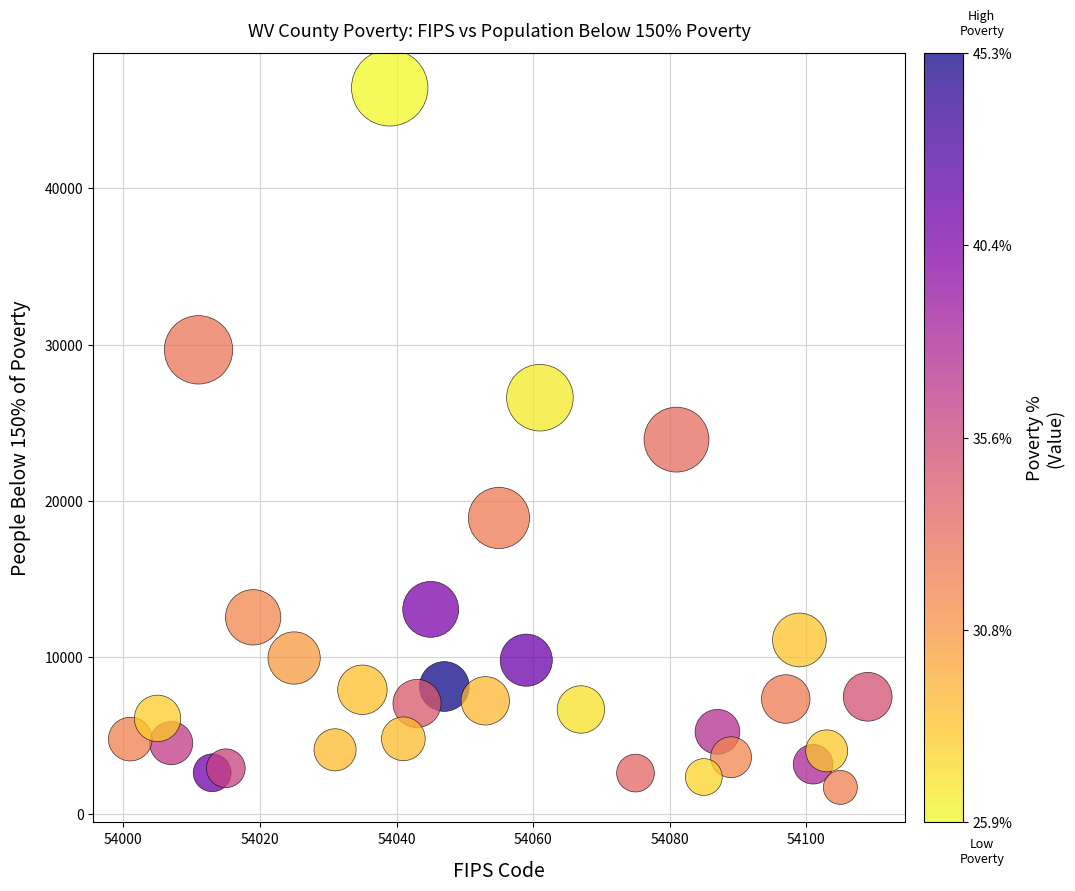

What is the range of X values (max minus min)?

108